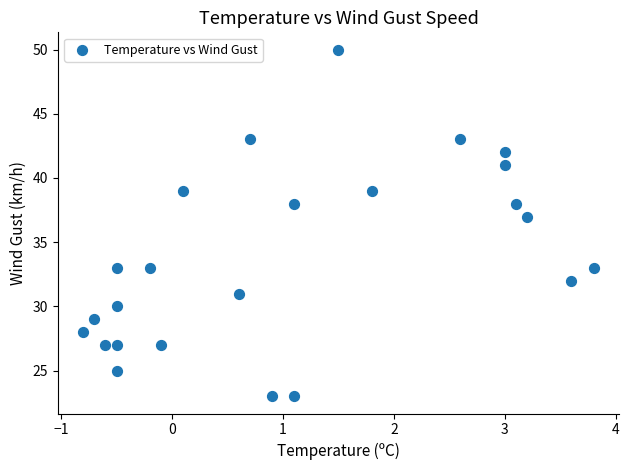

What Y value in the scatter plot is closest to 36?

37